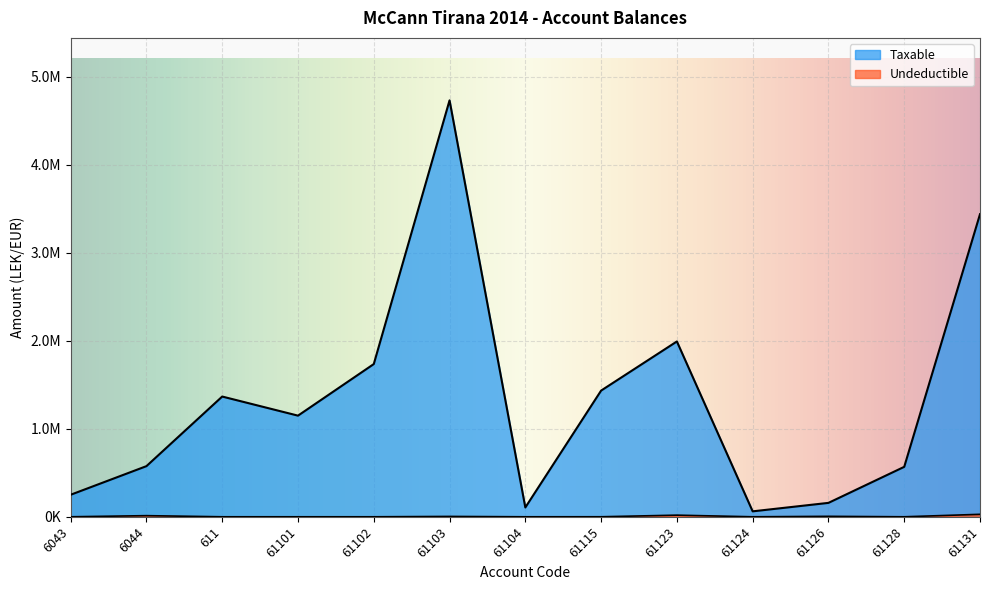

Reading left to right, list all the values displayed in this chart.

Taxable: 250227.1	575296.9	1366068.5	1149043.7	1735151.5	4731146.9	105900.0	1433753.2	1991862.2	61813.2	157990.0	567460.5	3437988.5
Undeductible: 0.0	12822.0	0.0	0.0	0.0	3920.0	0.0	250.0	18500.0	0.0	5100.0	0.0	28000.0